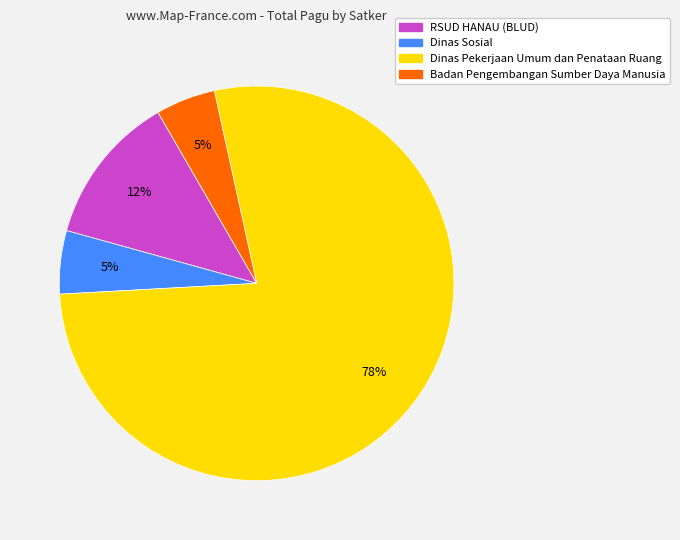

To the nearest percent, what is the average slice percentage?

25%